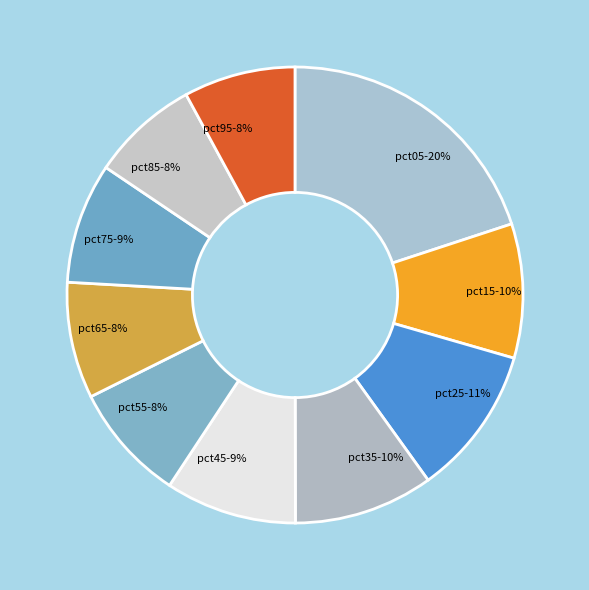

True or false: pct85 accounts for 1% of the total.

False